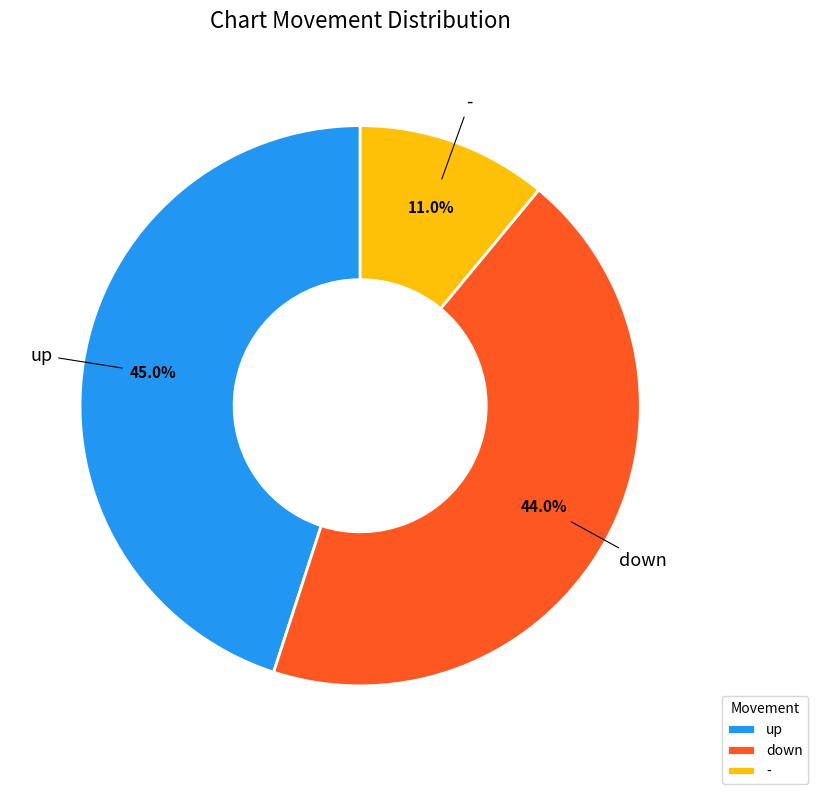

What percentage is NOT represented by down?

56.0%